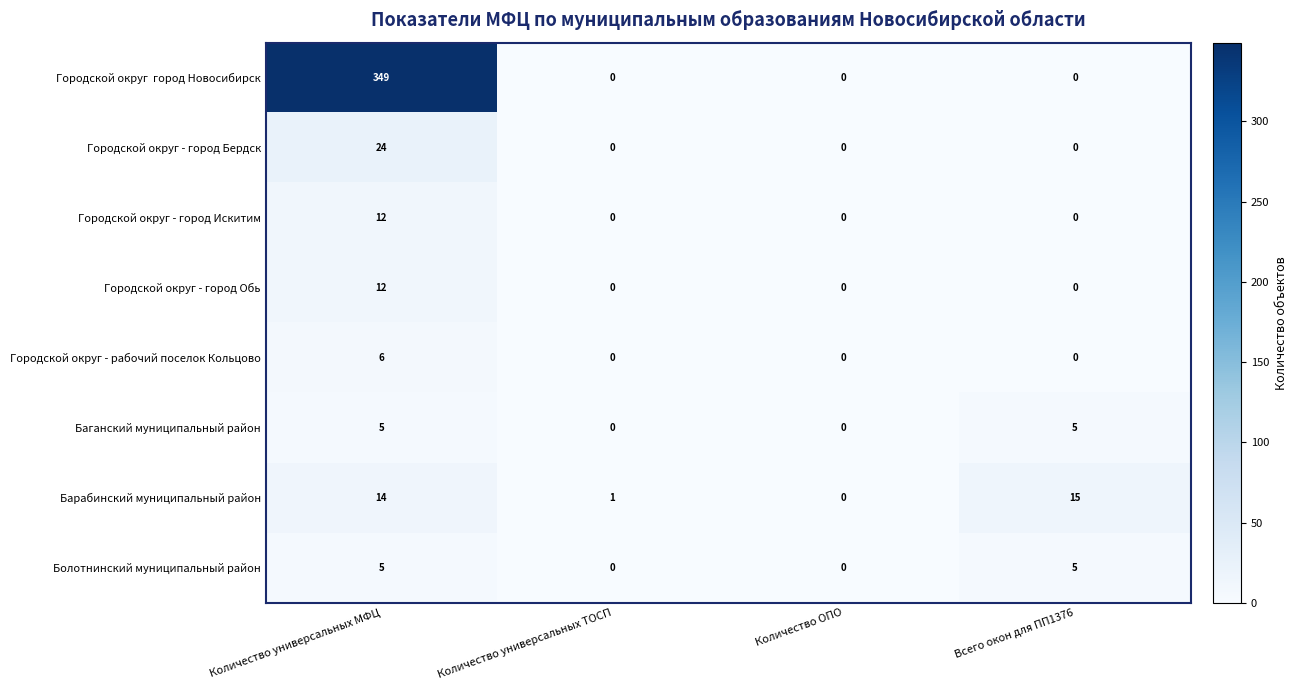

Which series changed the most between Количество универсальных ТОСП and Всего окон для ПП1376?

Барабинский муниципальный район